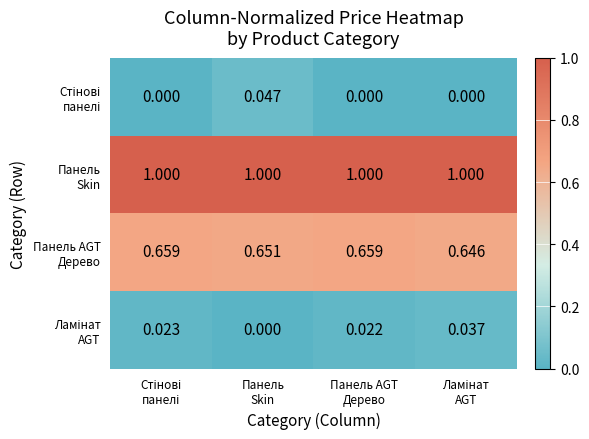

How many data points does each series have?

4